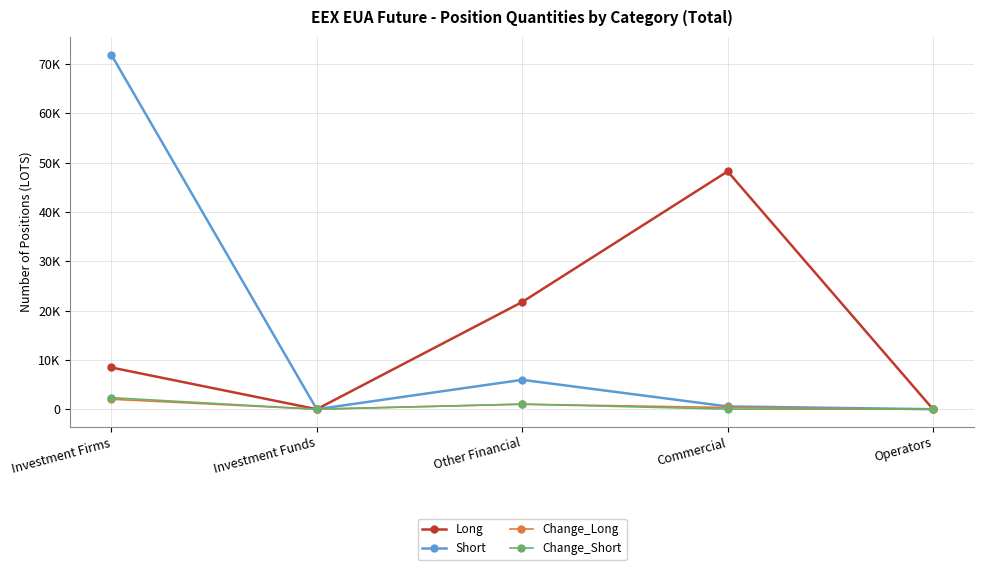

Where does the Change_Short series first go above 15?

Investment Firms